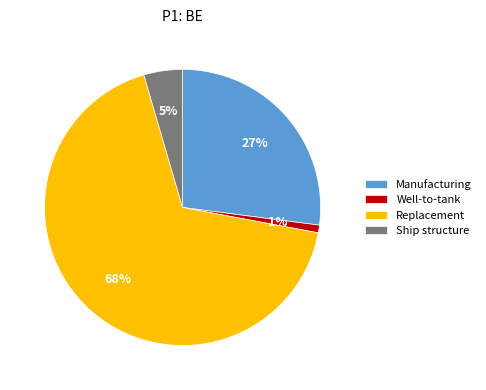

Is there any slice that represents more than half of the pie?

Yes